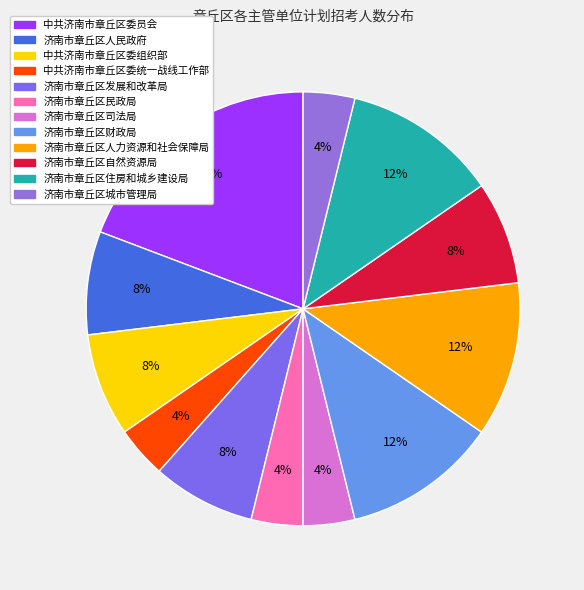

Between 济南市章丘区民政局 and 济南市章丘区城市管理局, which is larger?

济南市章丘区民政局